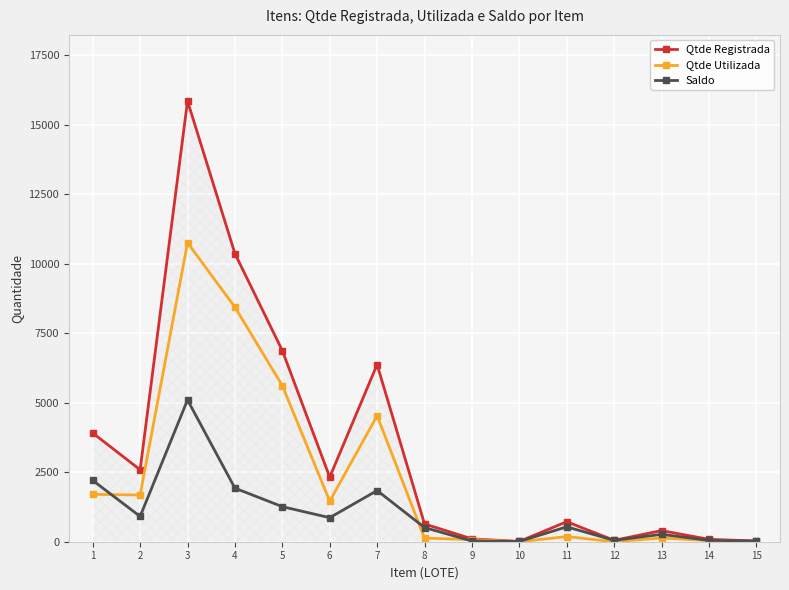

What is the maximum value for Saldo?

5102